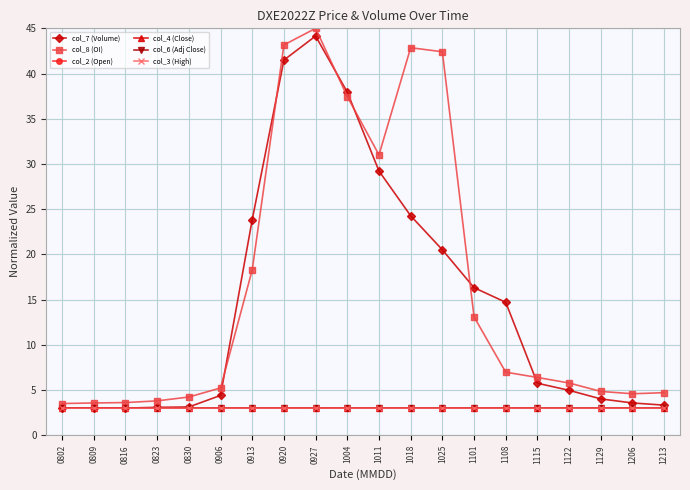

What is the maximum value shown in the chart?

45.0